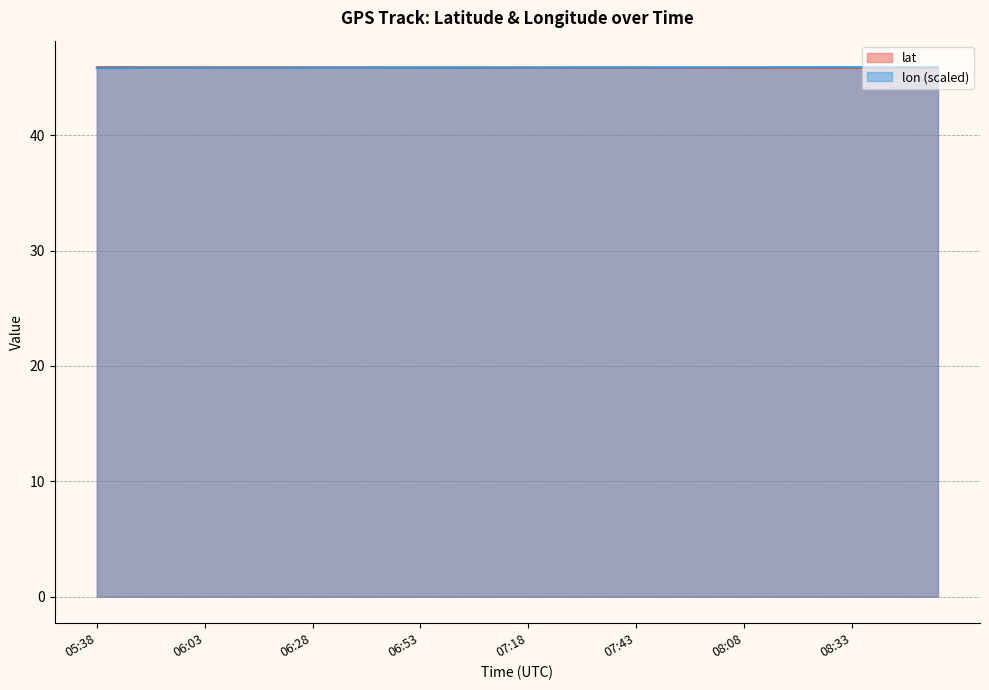

In lat, how many points are higher than both neighbors (excluding endpoints)?

1